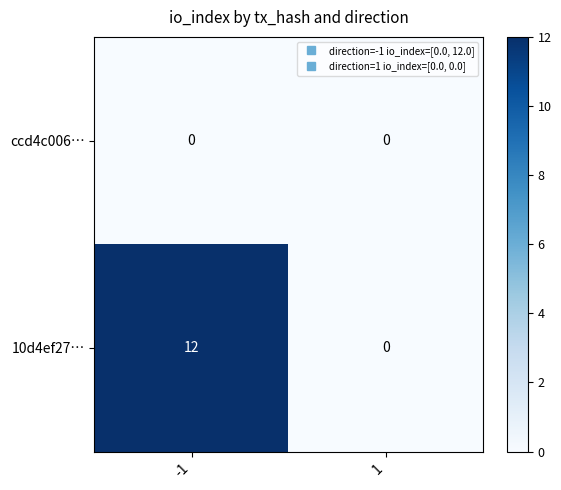

The value of 10d4ef27… at -1 is 20. True or false?

False